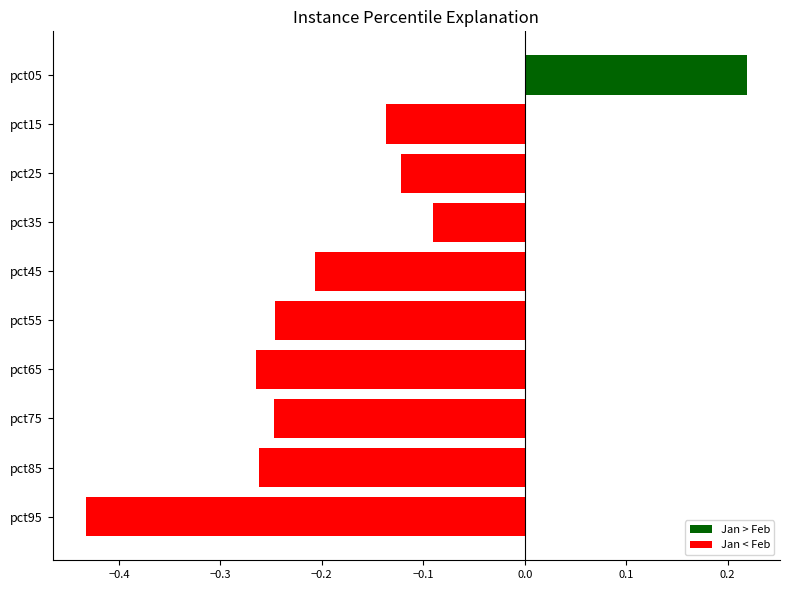

At which category is the sum across all series the highest?

pct05